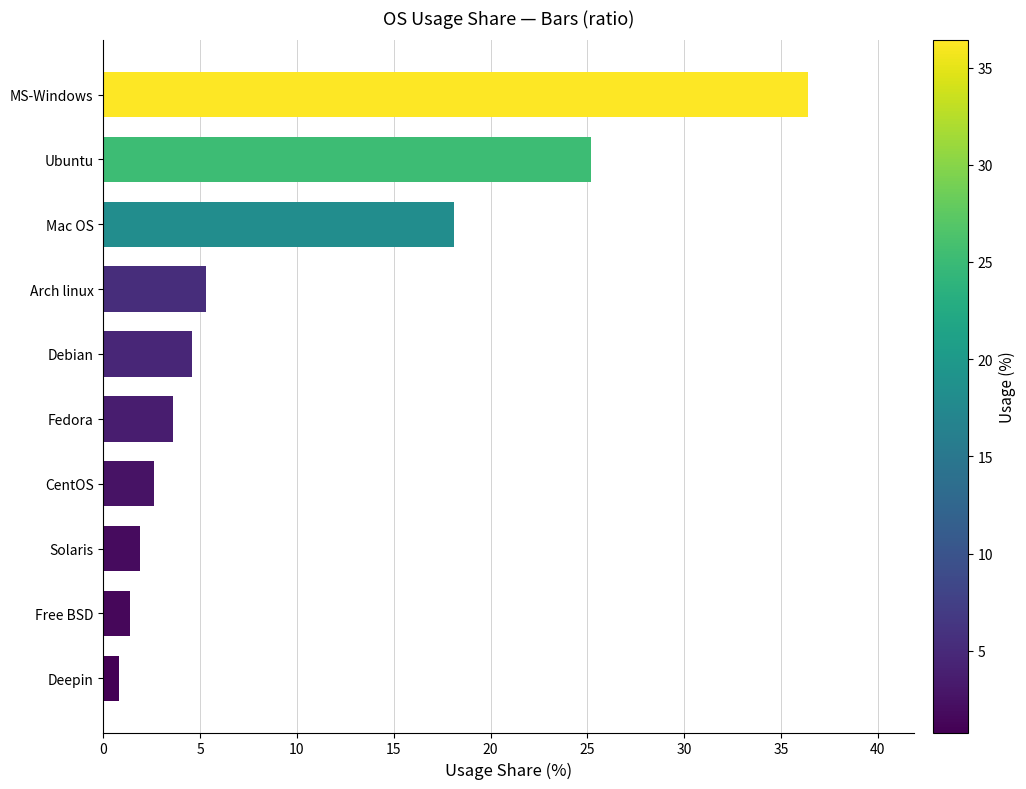

The value at MS-Windows is 51.4. True or false?

False